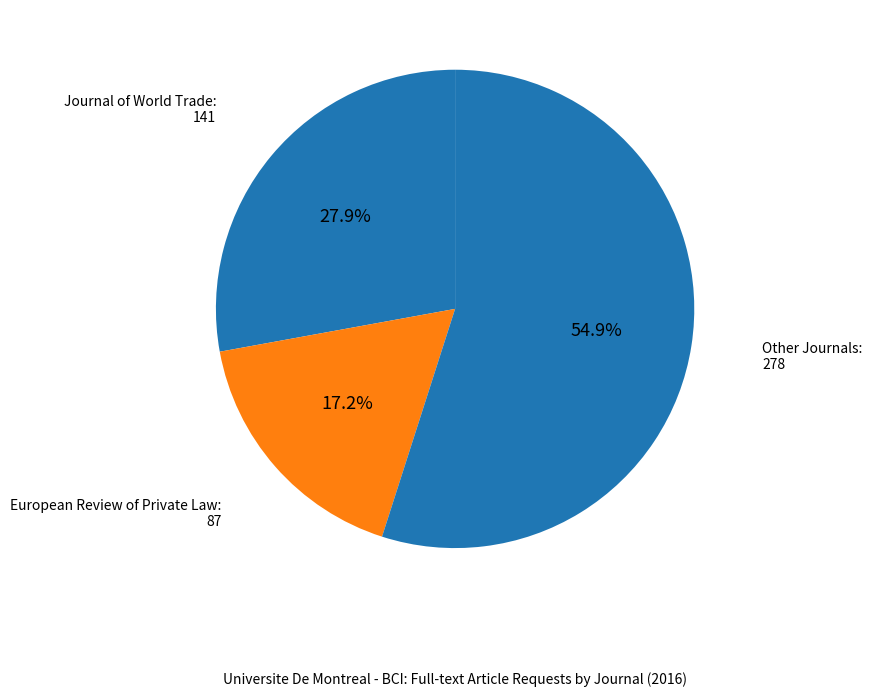

Count the number of slices in the pie.

3